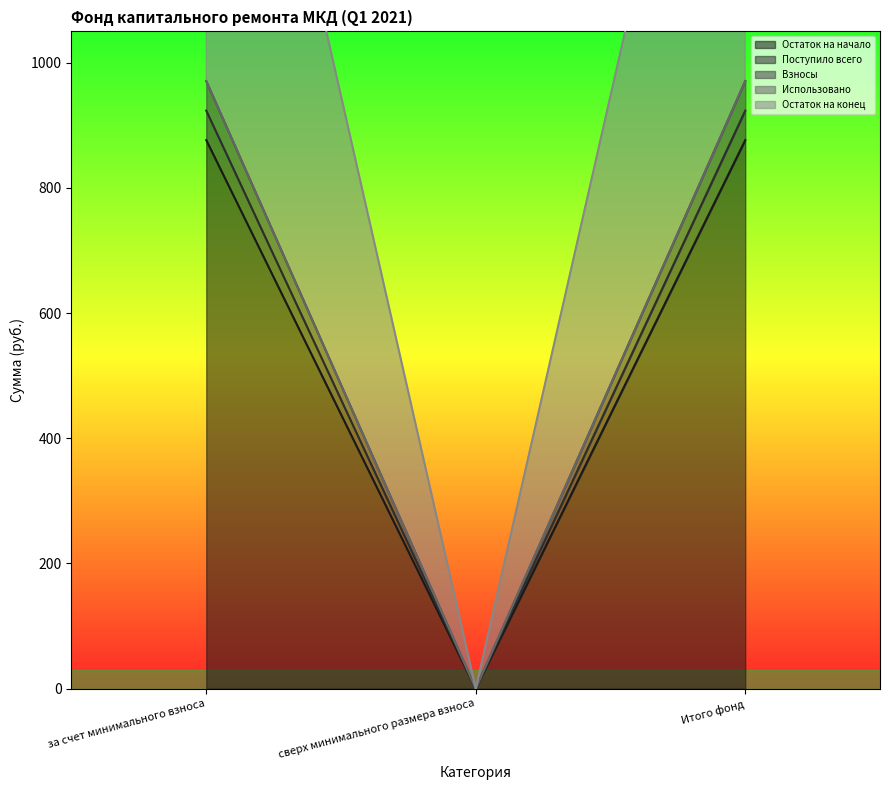

What is the label of the 1st point from the left?

за счет минимального взноса